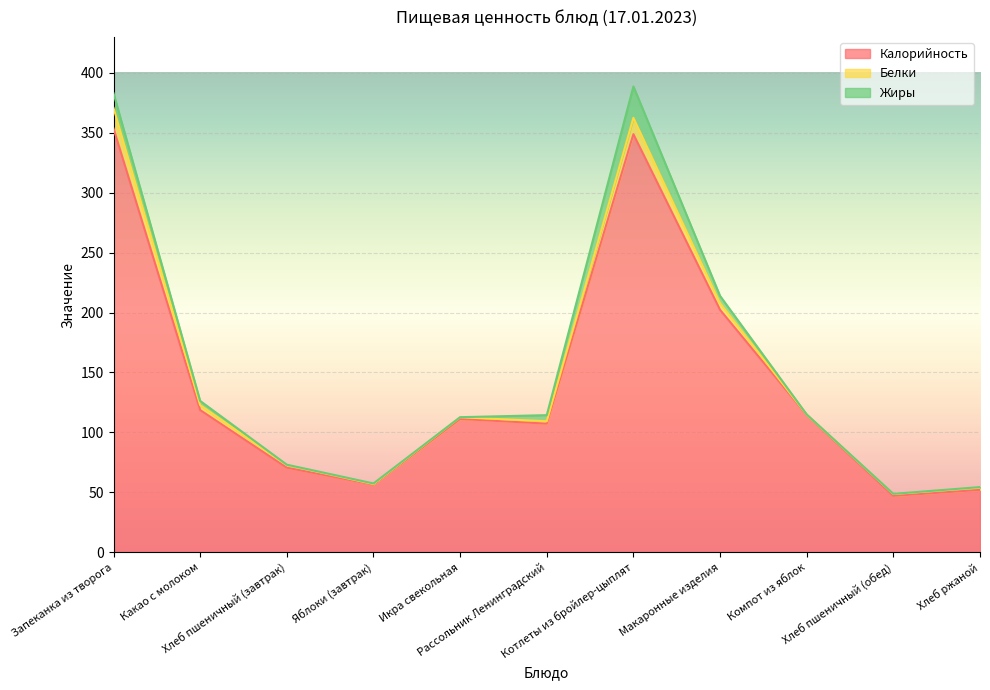

In Калорийность, how many points are higher than both neighbors (excluding endpoints)?

2